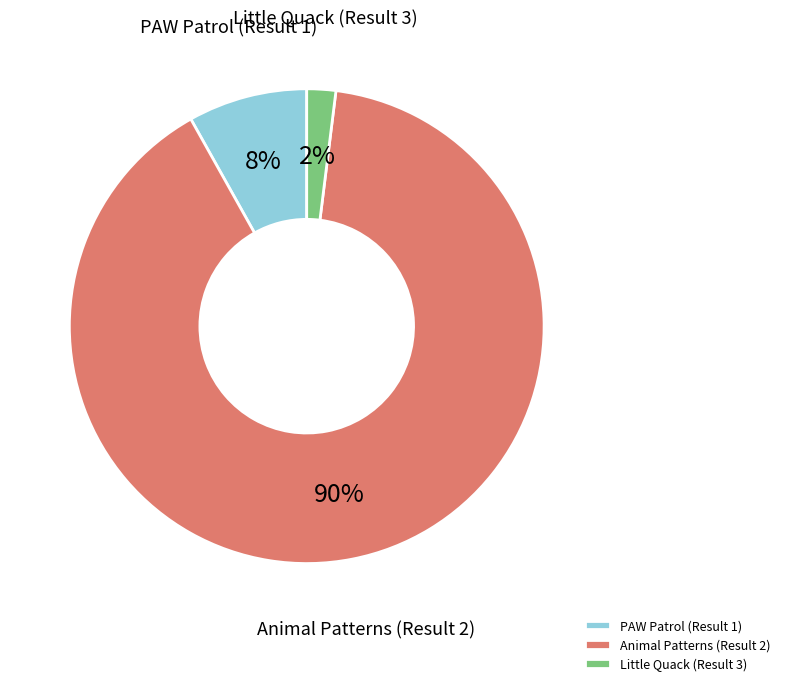

To the nearest percent, what portion does PAW Patrol (Result 1) represent?

8%